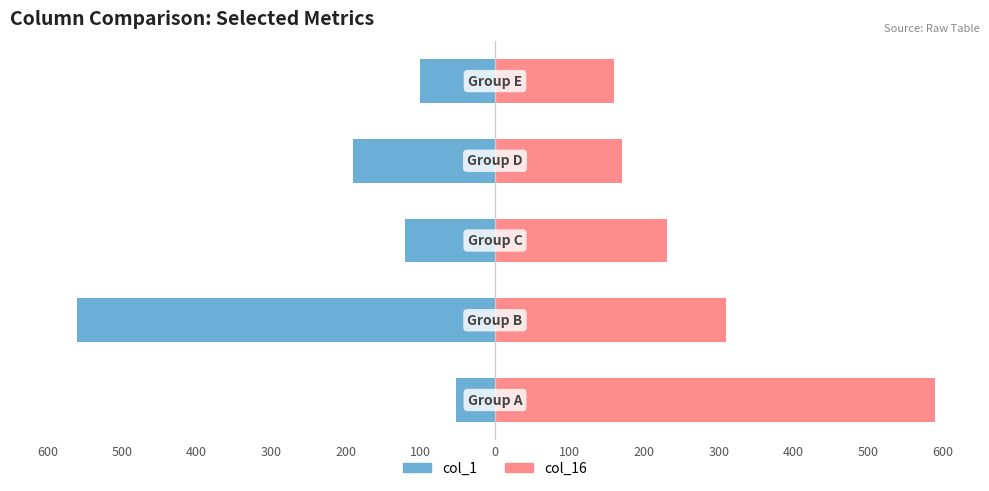

Rank the series by their average value, from lowest to highest.

col_1, col_16